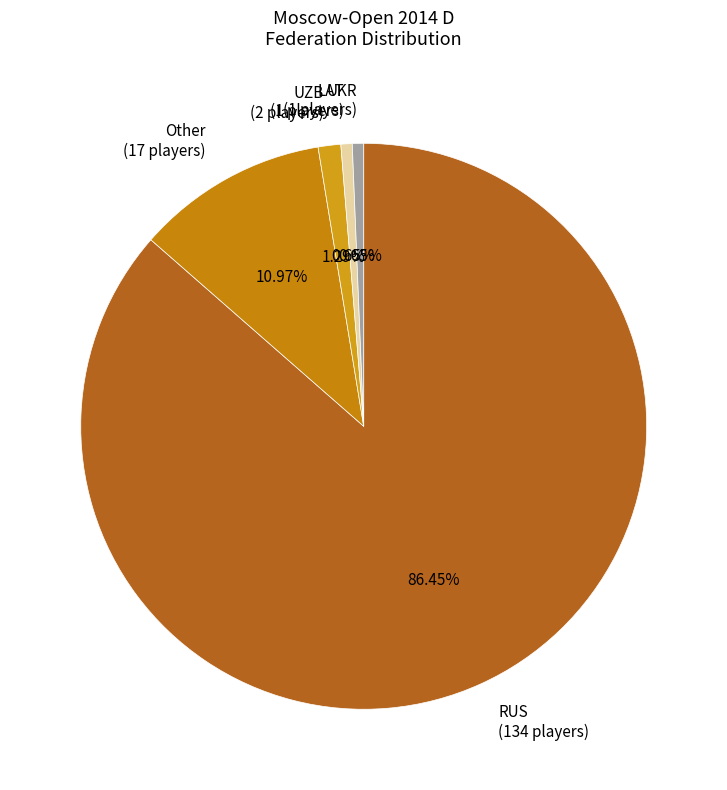

Is the sum of LAT (1 players) and Other (17 players) greater than half?

No